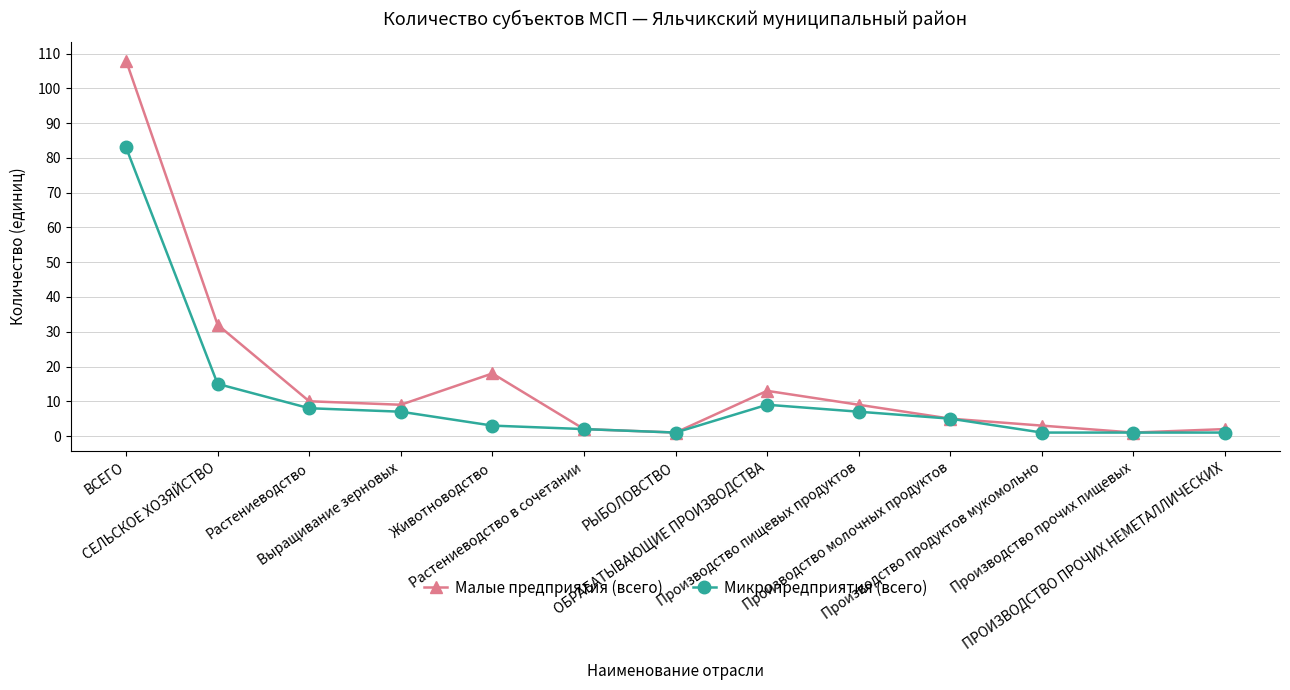

What is the sum of all Малые предприятия (всего) values?

213